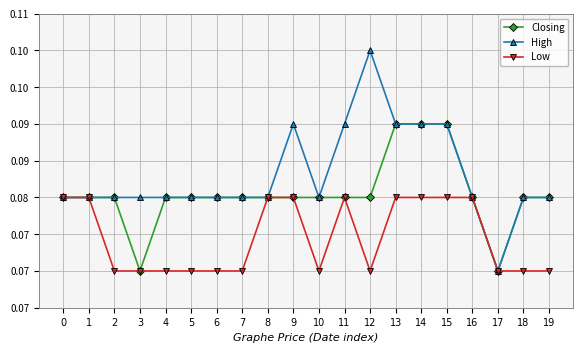

What are all the series names shown in the legend?

Closing, High, Low